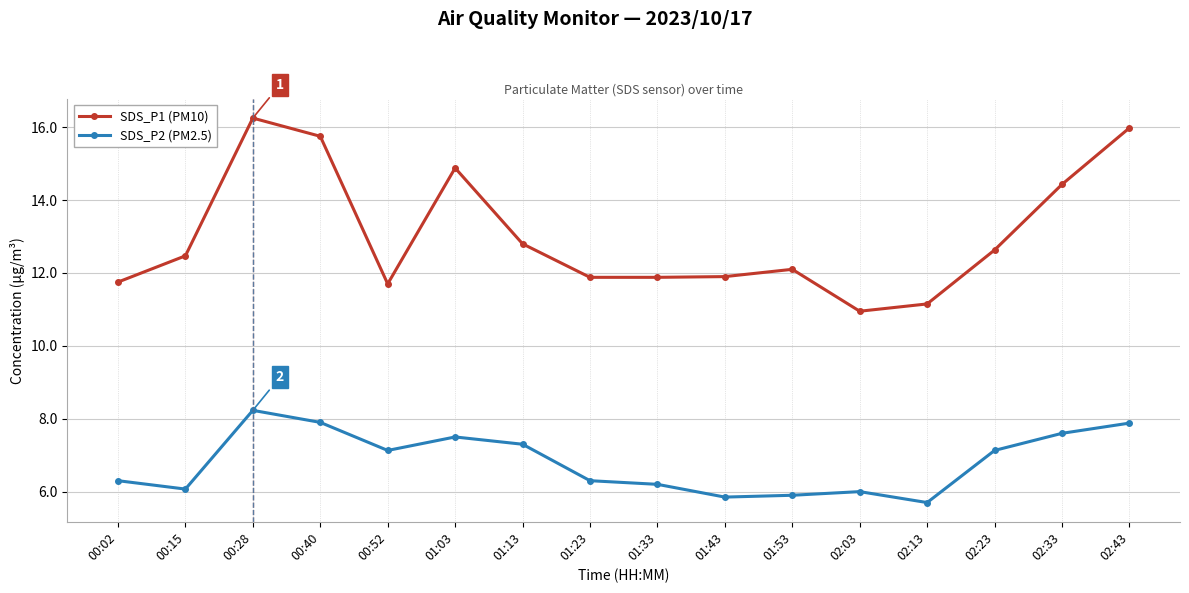

How many values in the SDS_P2 (PM2.5) series exceed 7?

8